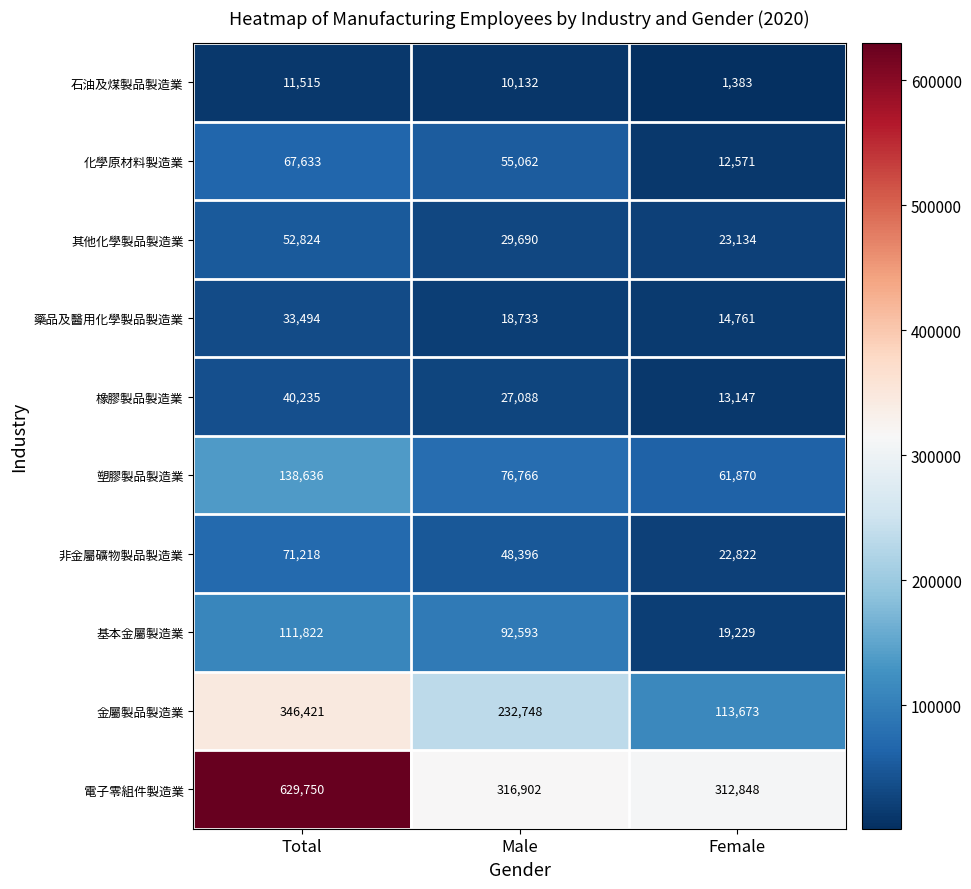

Is it true that 電子零組件製造業 equals 564284 at Male?

False